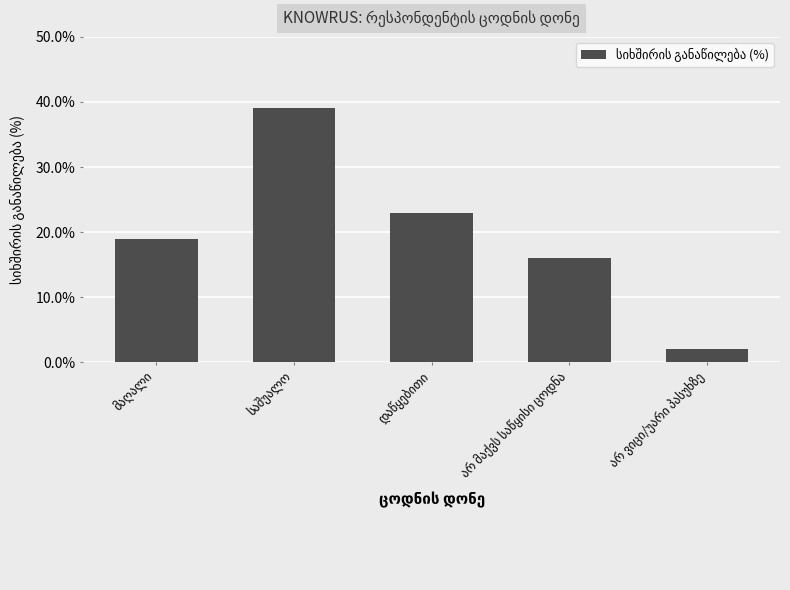

What is the difference between the maximum and second lowest values?

23